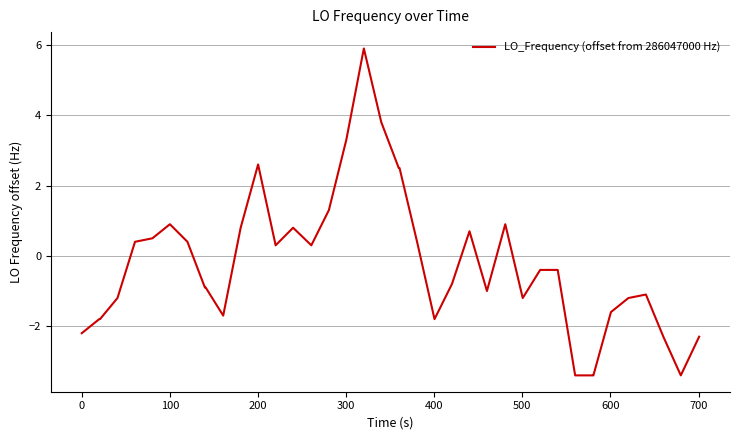

What is the minimum value shown in the chart?

-3.4